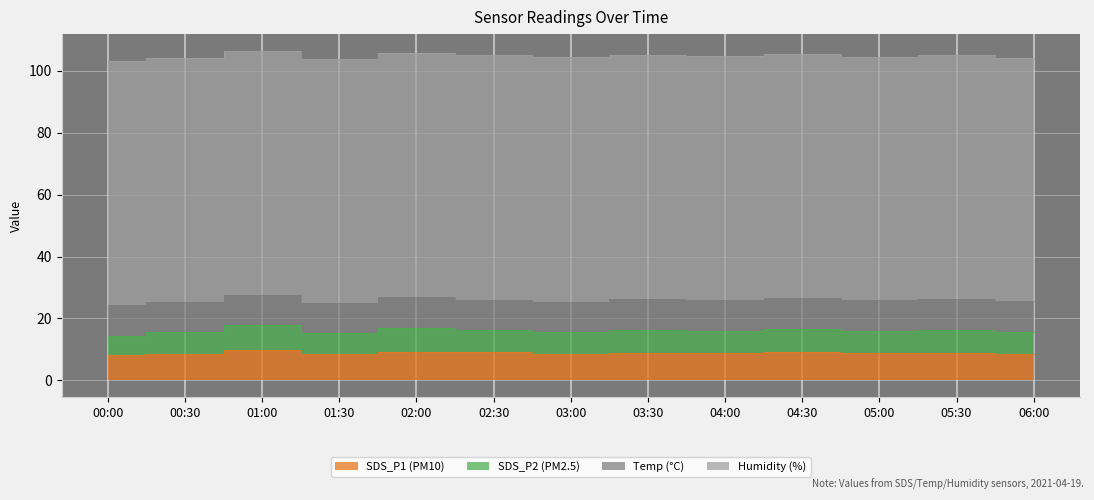

Where is the first local maximum for SDS_P2?

01:00